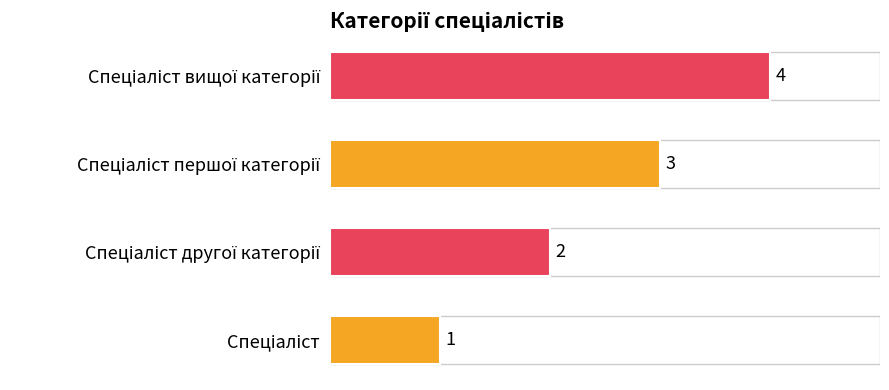

What is the difference between the maximum and minimum values?

3